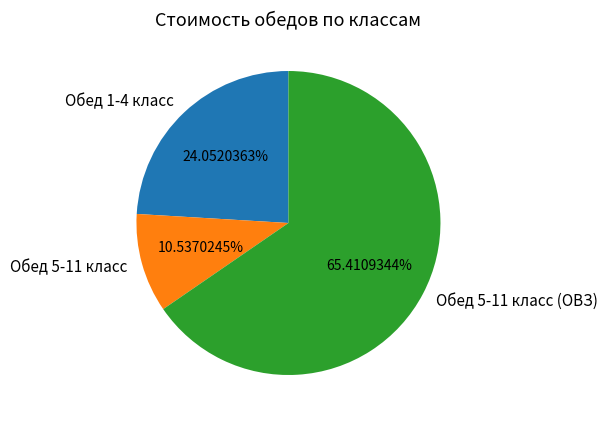

The Обед 5-11 класс (ОВЗ) slice represents 59% of the pie. True or false?

False